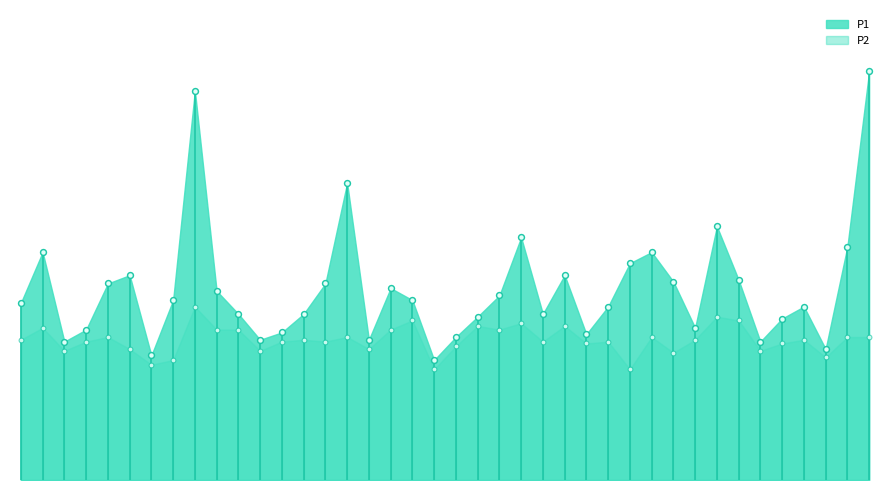

At which category is the sum across all series the highest?

00:21